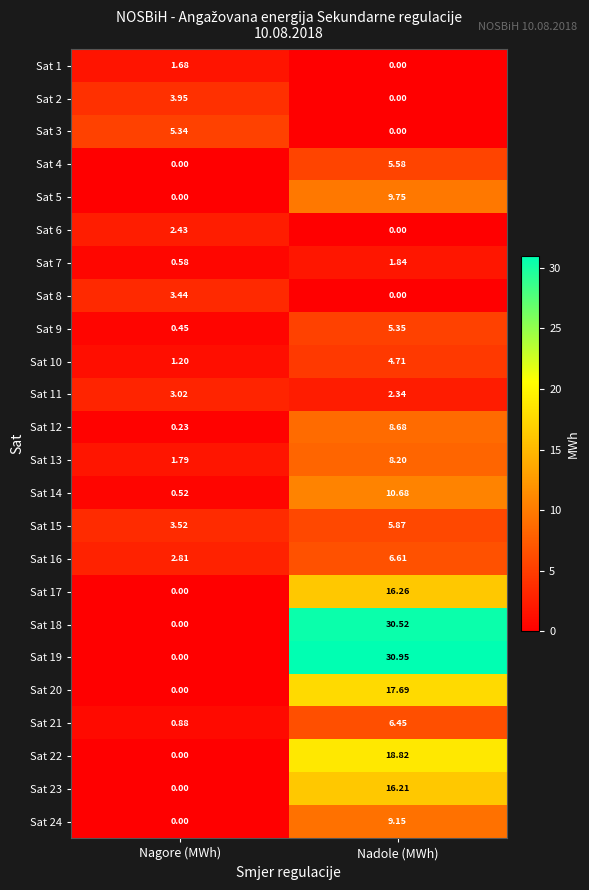

How many distinct data groups are displayed?

24